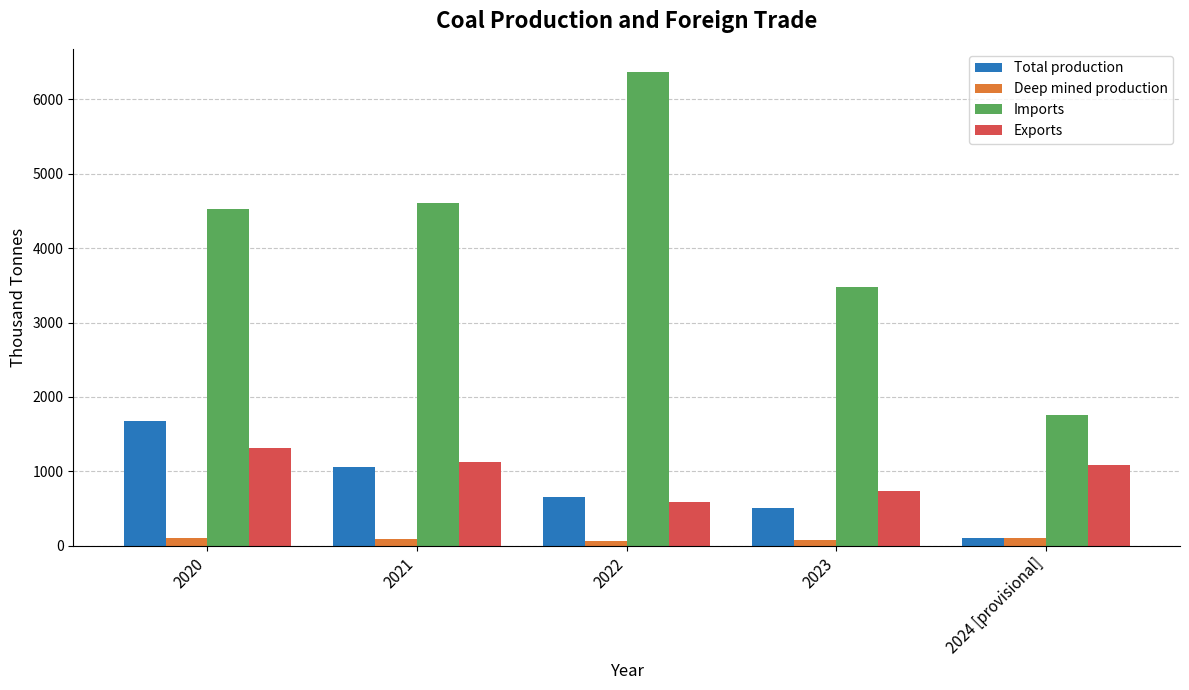

Which category has the lowest value in the Exports series?

2022